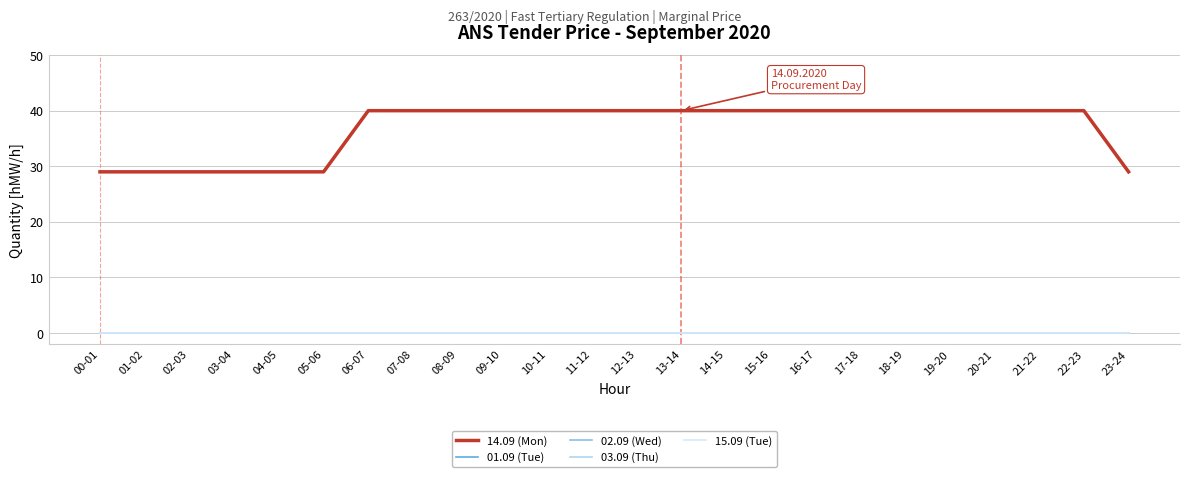

What position from the left is 12-13?

13